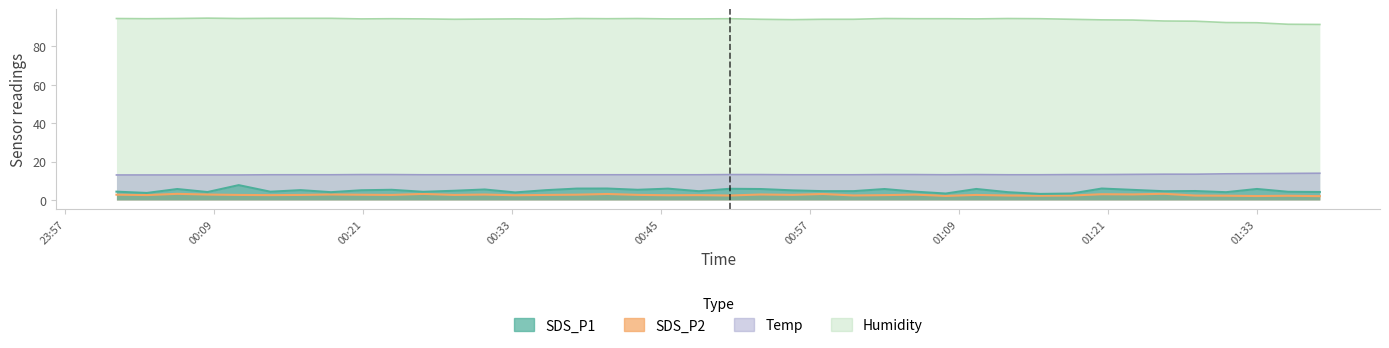

What is the value of the SDS_P2 point at the 39th from the left?

2.2